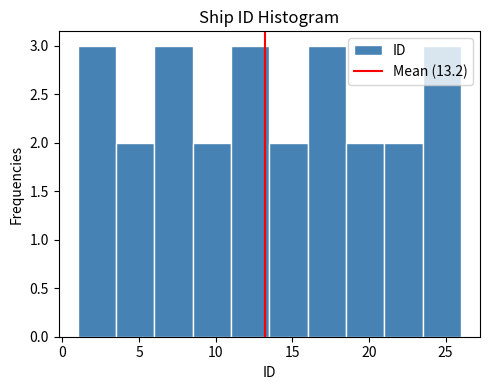

What is the height of the bar covering 8.5 to 11.0 on the x-axis? The values are not printed on the chart, so give them approximately, as read against the axis.

2